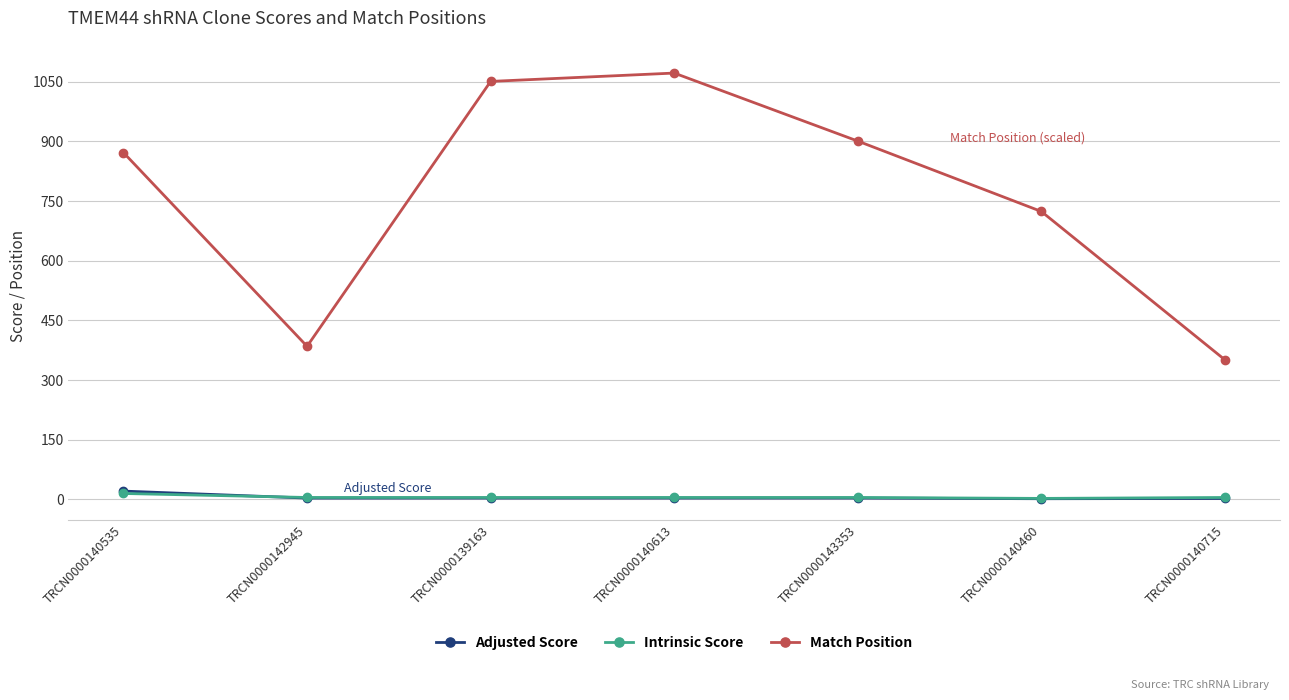

Does the chart display data point markers on the line(s)?

Yes